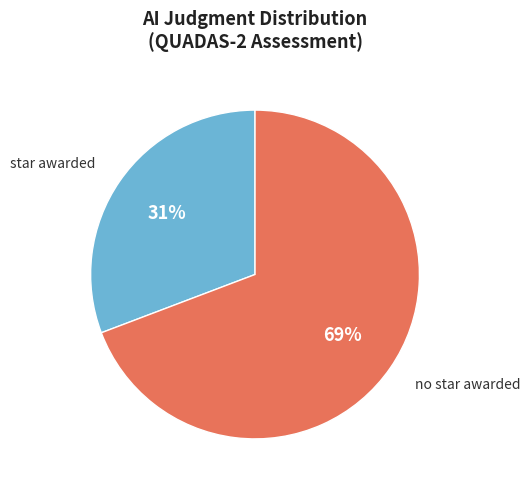

What is the ratio of the value at star awarded to the value at no star awarded?

0.4